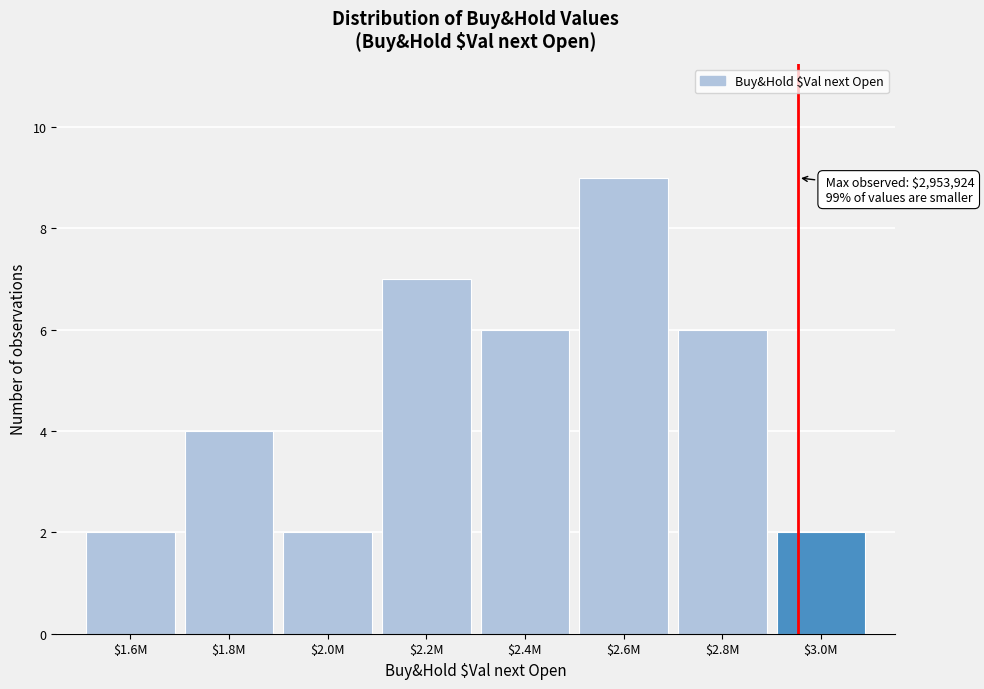

Reading left to right, what are all the values shown in this chart?

2	4	2	7	6	9	6	2